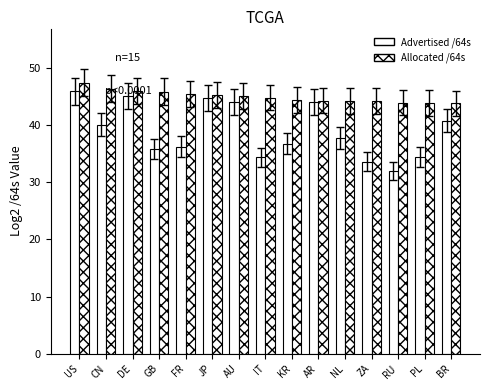

How many categories are shown in the chart?

15